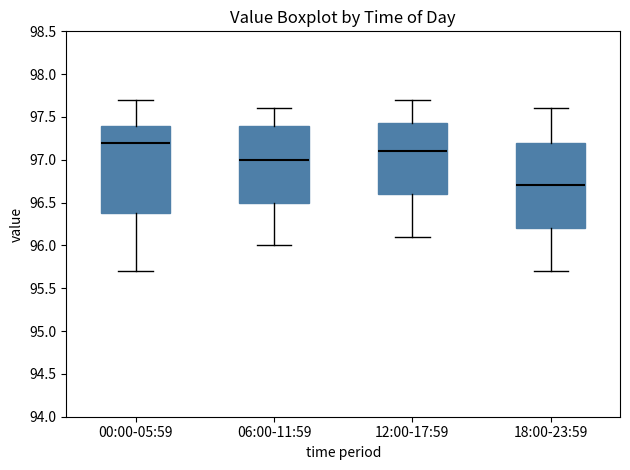

Reading left to right, transcribe this box plot: for each box, give where its median line is, the range the box spans, and where its two whiskers end, as read against the y-axis. The values are not printed on the chart, so give them approximately, as read against the axis.

00:00-05:59: median 97.20, box 96.40 to 97.40, whiskers 95.70 to 97.70
06:00-11:59: median 97.00, box 96.50 to 97.40, whiskers 96.00 to 97.60
12:00-17:59: median 97.10, box 96.60 to 97.45, whiskers 96.10 to 97.70
18:00-23:59: median 96.70, box 96.20 to 97.20, whiskers 95.70 to 97.60